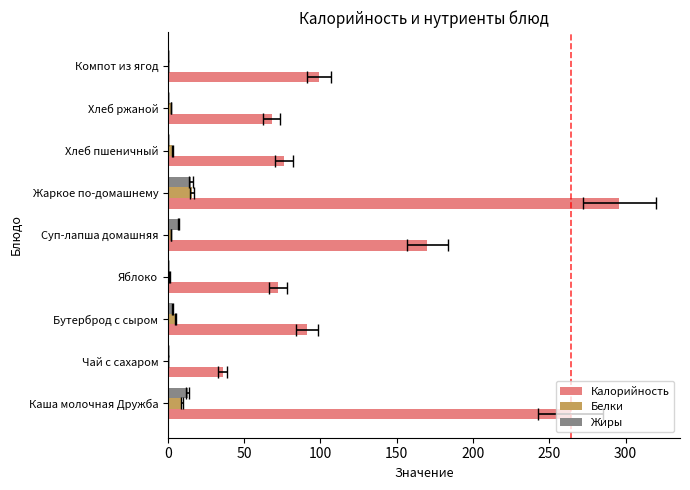

True or false: Калорийность has a value of 264.0 at Каша молочная Дружба.

True